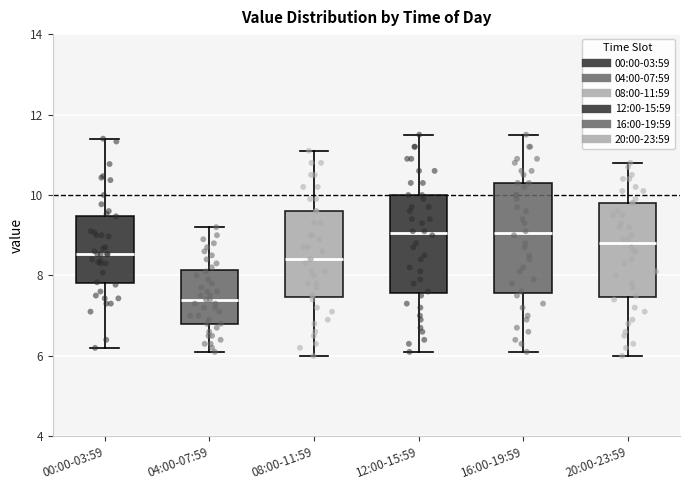

Comparing the boxes themselves (not the whiskers), which one is the tallest?

16:00-19:59